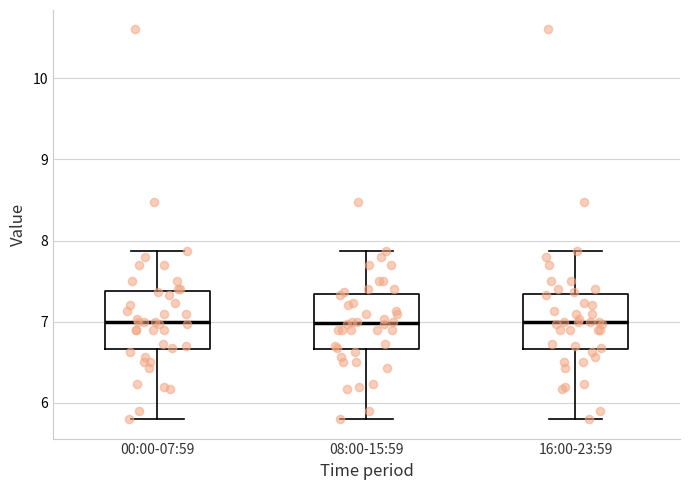

Where is the upper edge of the box for 16:00-23:59 on the y-axis? The values are not printed on the chart, so give them approximately, as read against the axis.

7.3